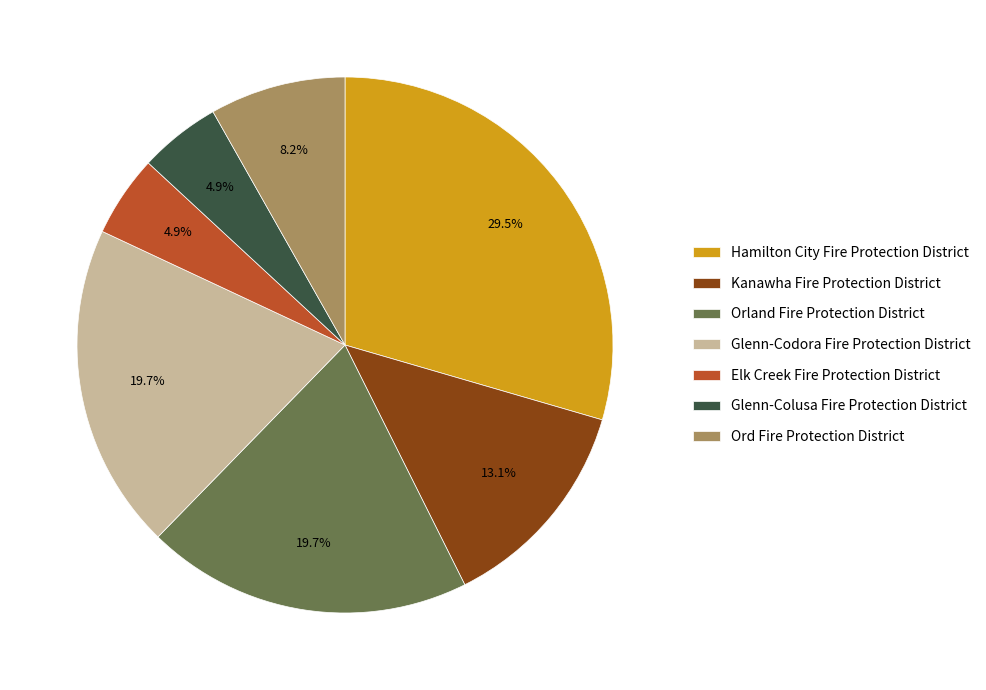

Which slice is the largest?

Hamilton City Fire Protection District